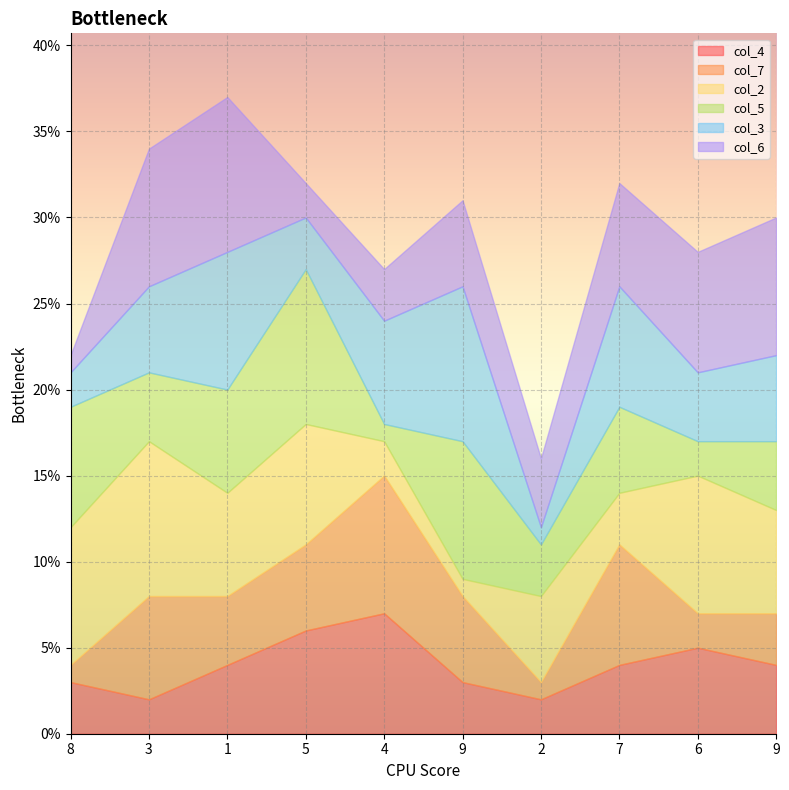

What are all the series names shown in the legend?

col_4, col_7, col_2, col_5, col_3, col_6